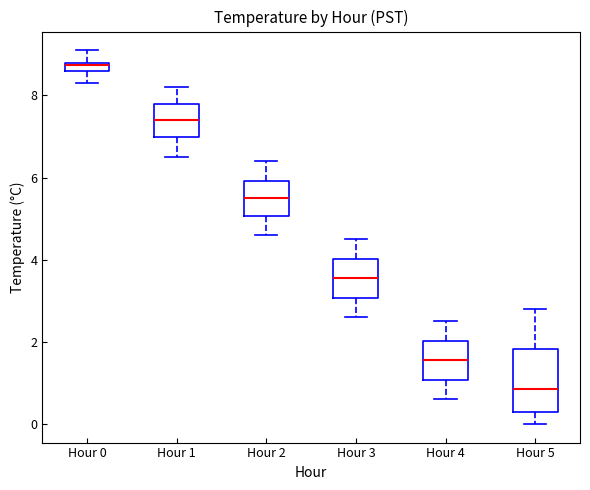

Where is the upper edge of the box for Hour 4 on the y-axis? The values are not printed on the chart, so give them approximately, as read against the axis.

2.0